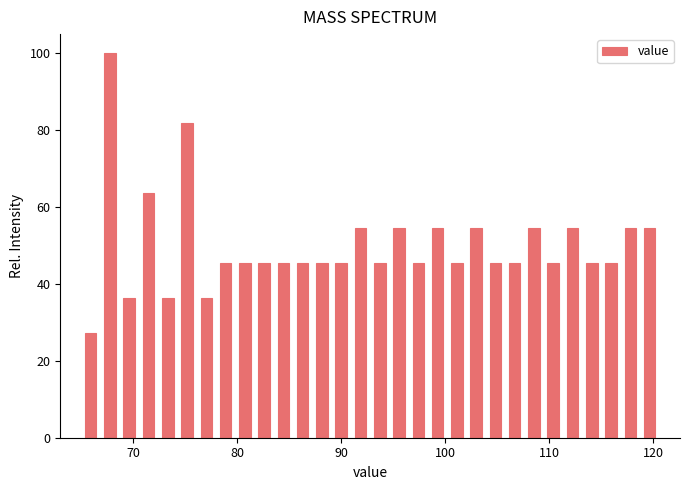

Around what value on the x-axis is the tallest bar? Give the approximate position of its centre, as read against the axis.

68